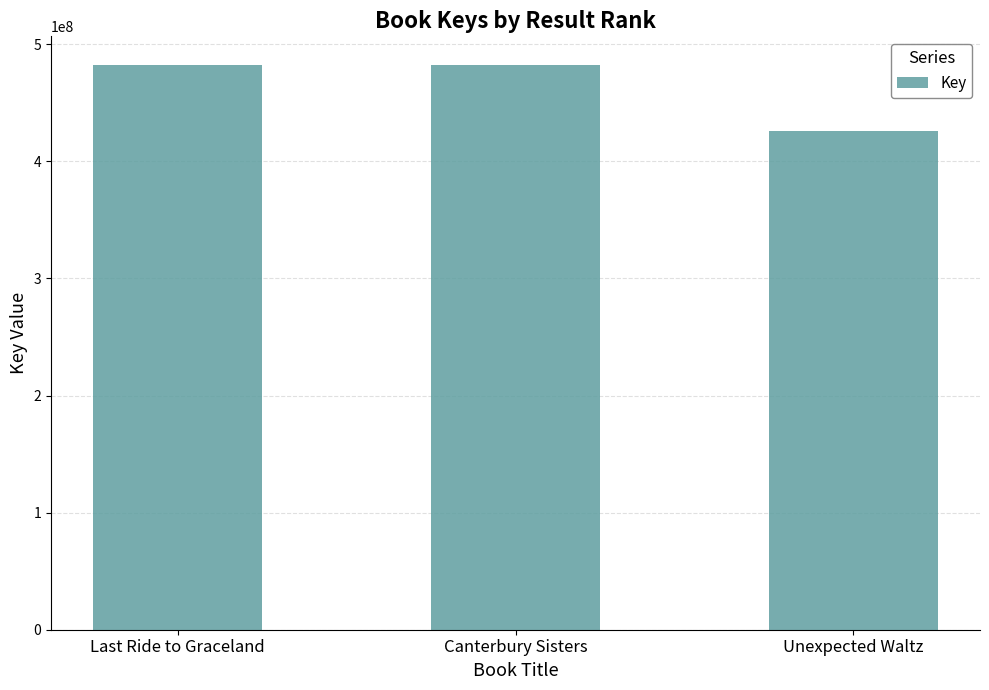

What is the value of the 1st bar from the left?

482600858